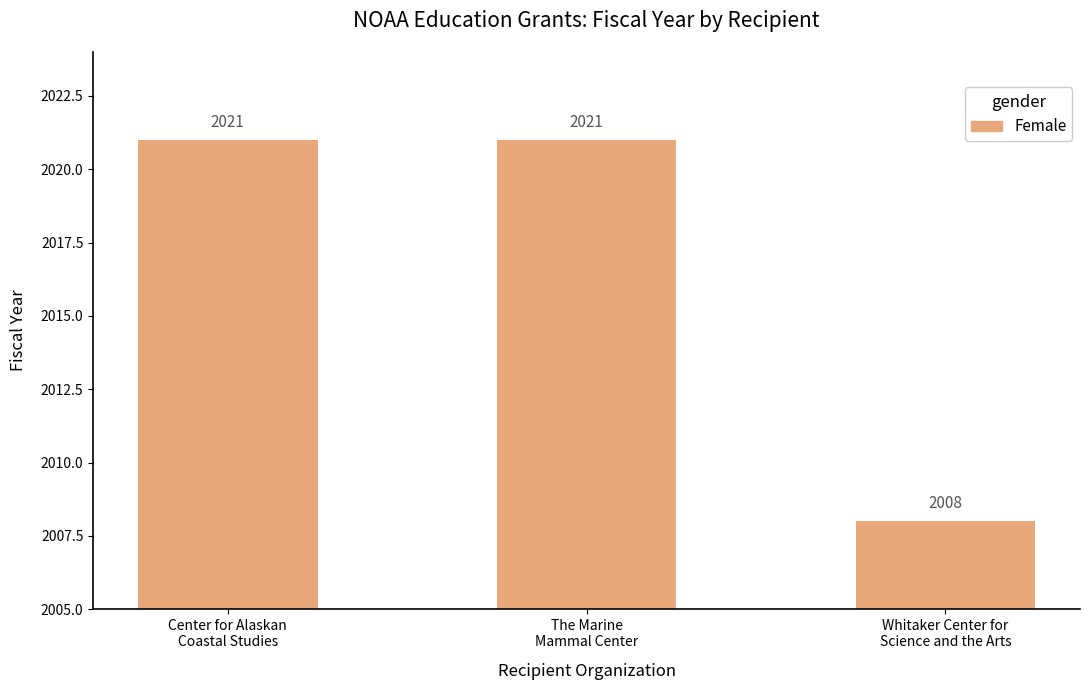

Approximately how many times larger is the value at The Marine
Mammal Center compared to Center for Alaskan
Coastal Studies?

1.0